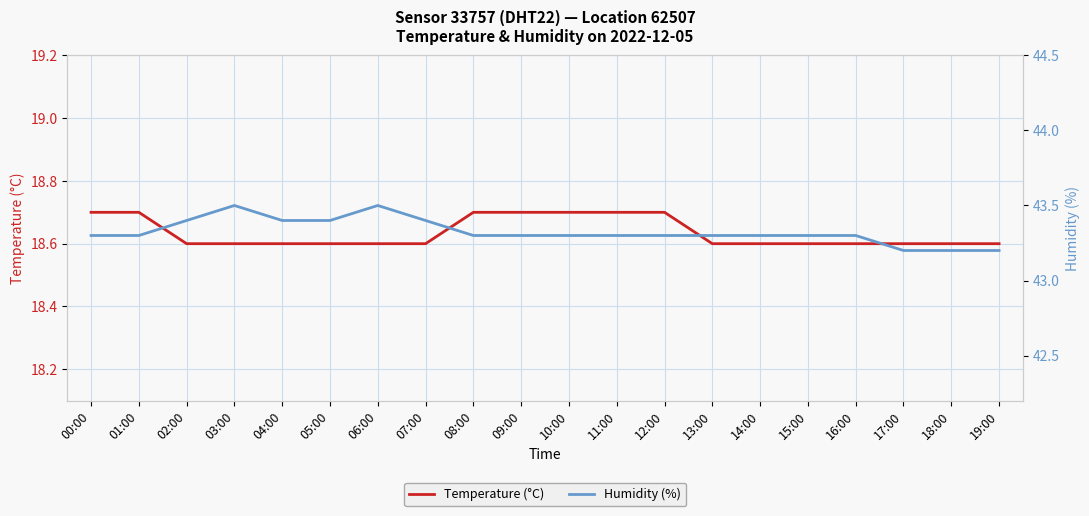

How many lines are shown in the chart?

2